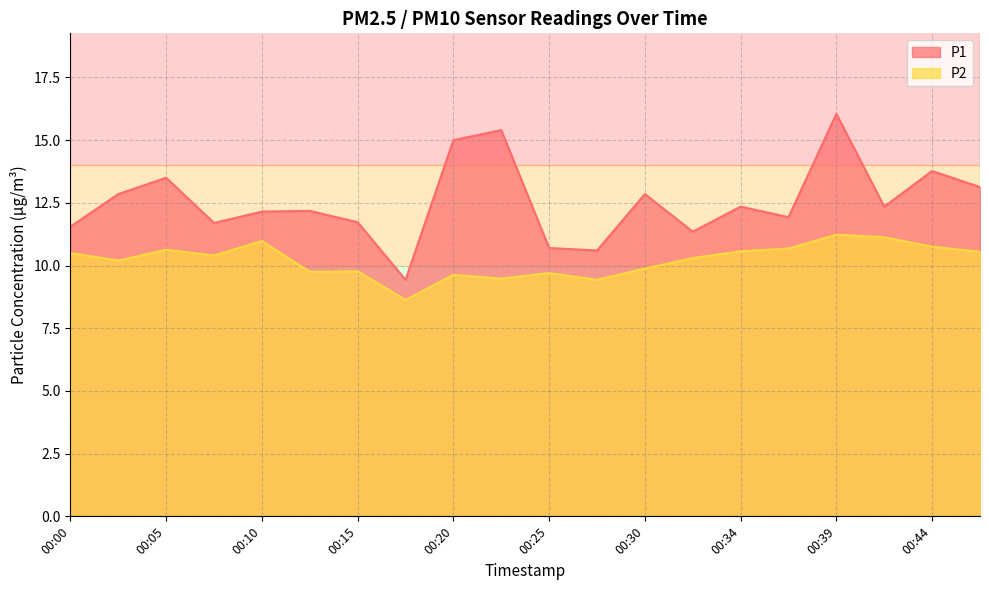

True or false: P2 has a value of 10.4 at 00:07.

True